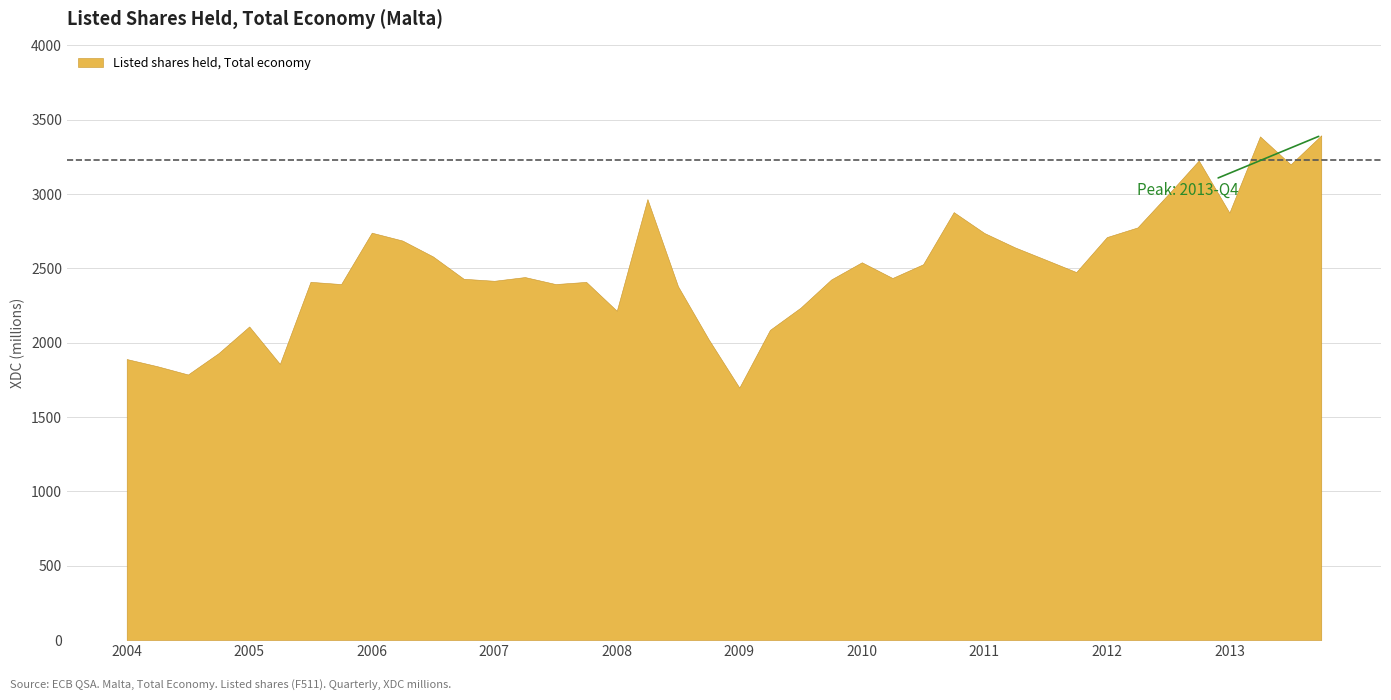

What is the value of the 8th point from the left?

2394.1